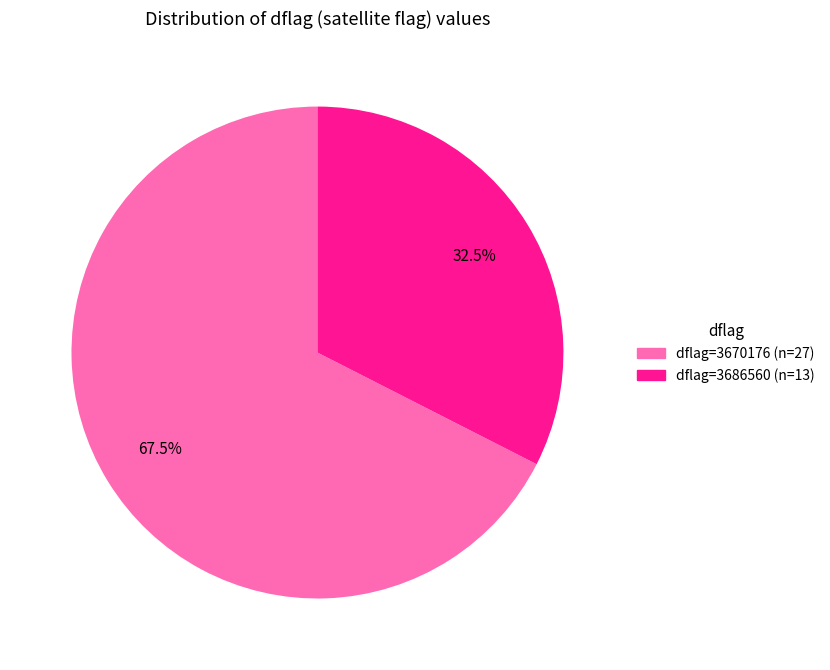

Does any single category account for the majority?

Yes